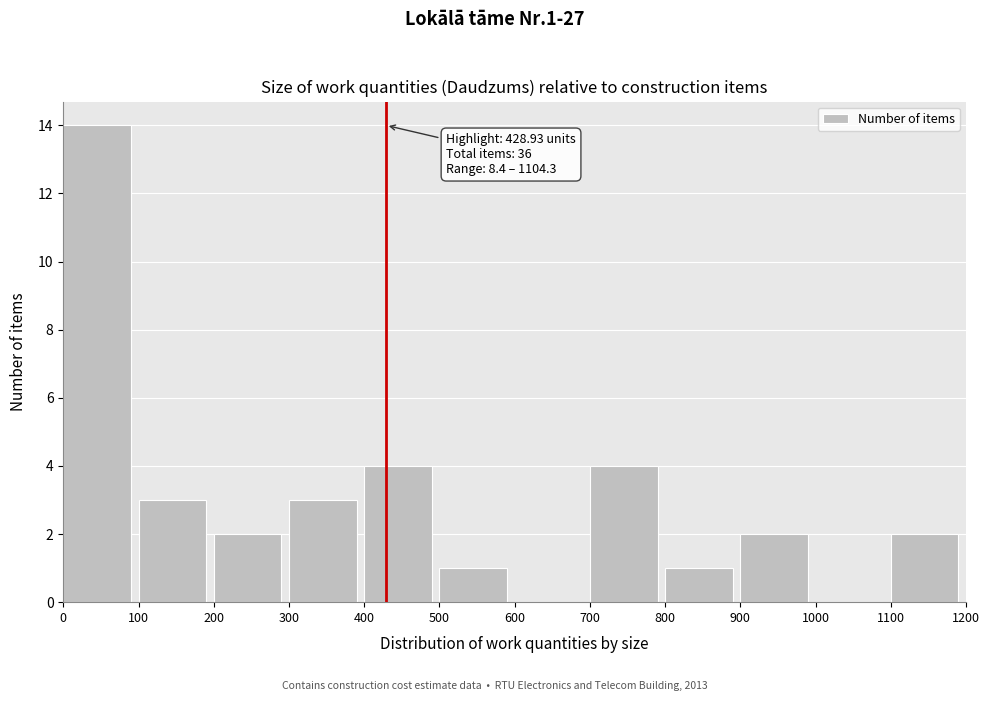

Which range on the x-axis has the tallest bar?

0 to 100